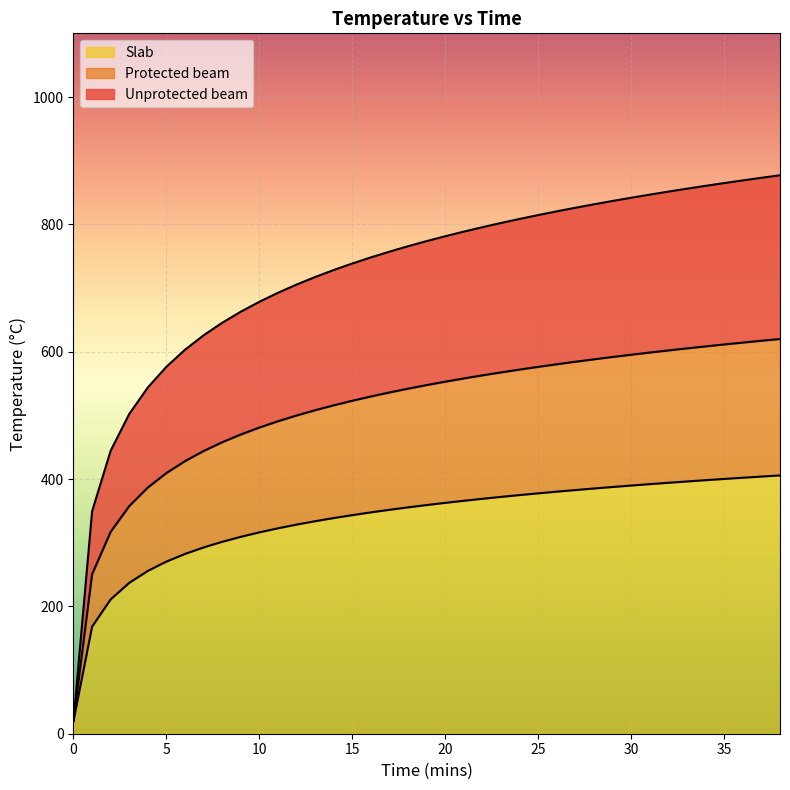

Does the chart display data point markers on the line(s)?

No